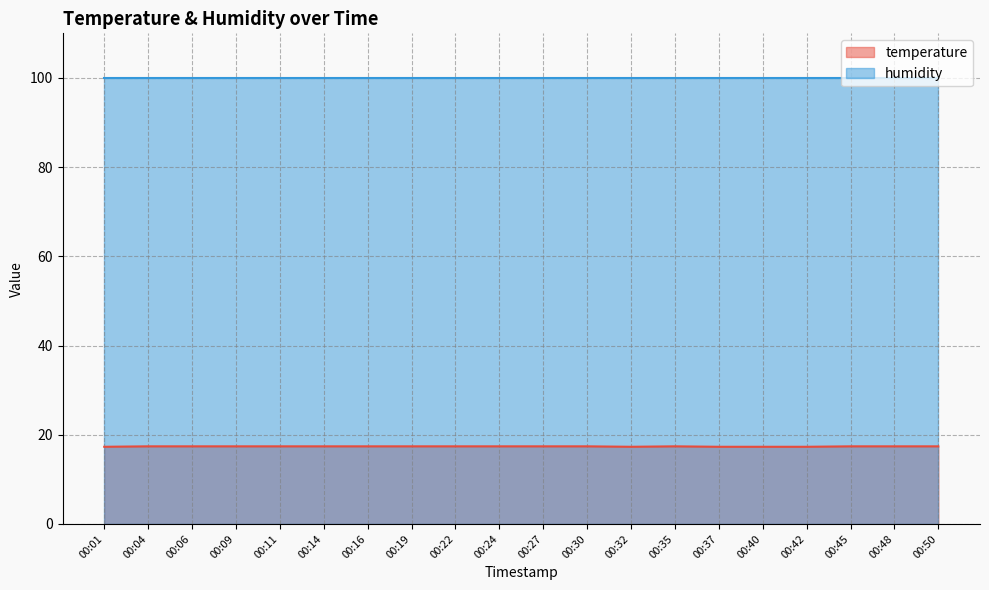

What is the sum of all values?

347.5